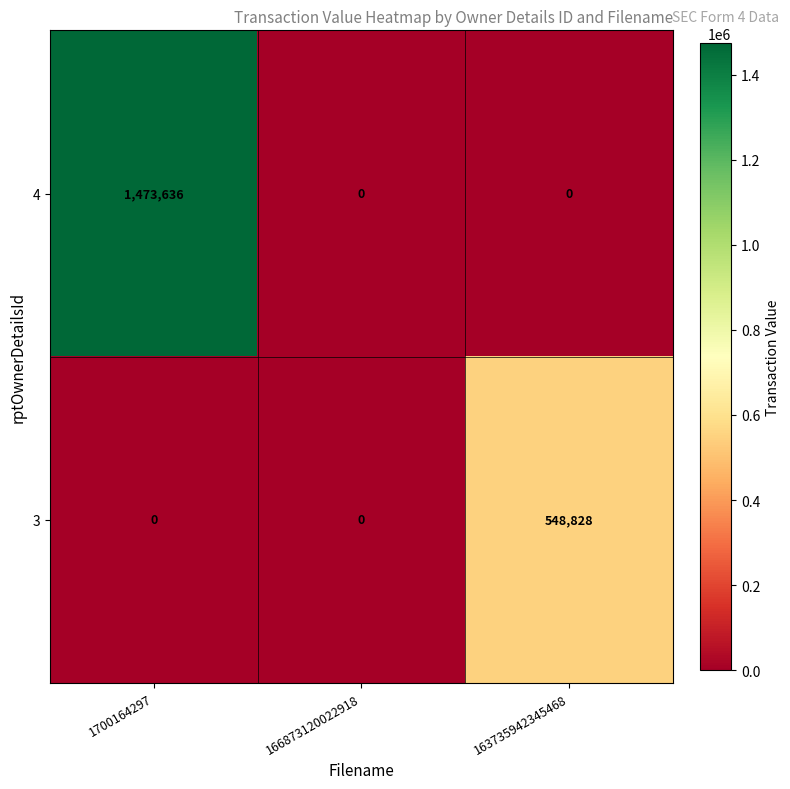

Rank the series at 1700164297 from highest to lowest value.

4, 3